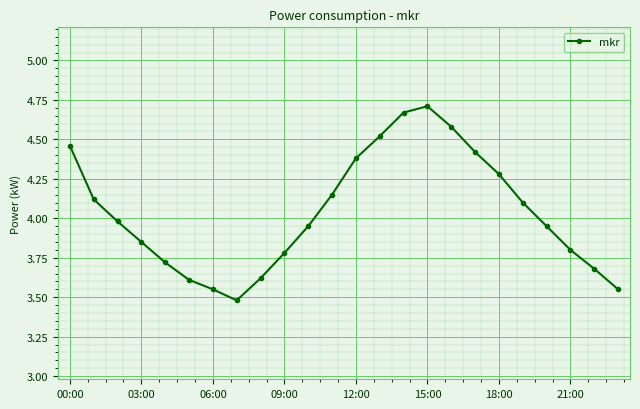

How many interior local valleys (lower than both neighbors) does the data have?

1